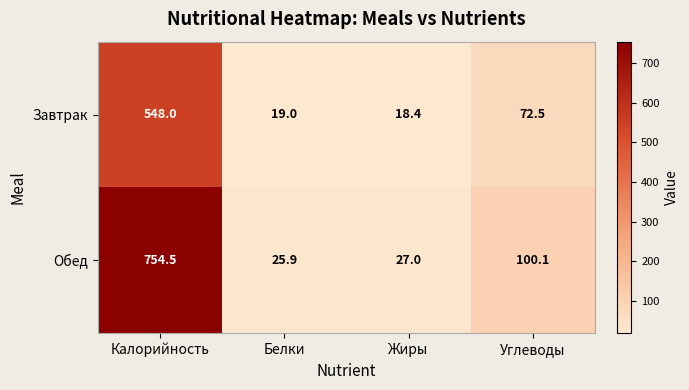

Rank the series by their average value, from lowest to highest.

Завтрак, Обед